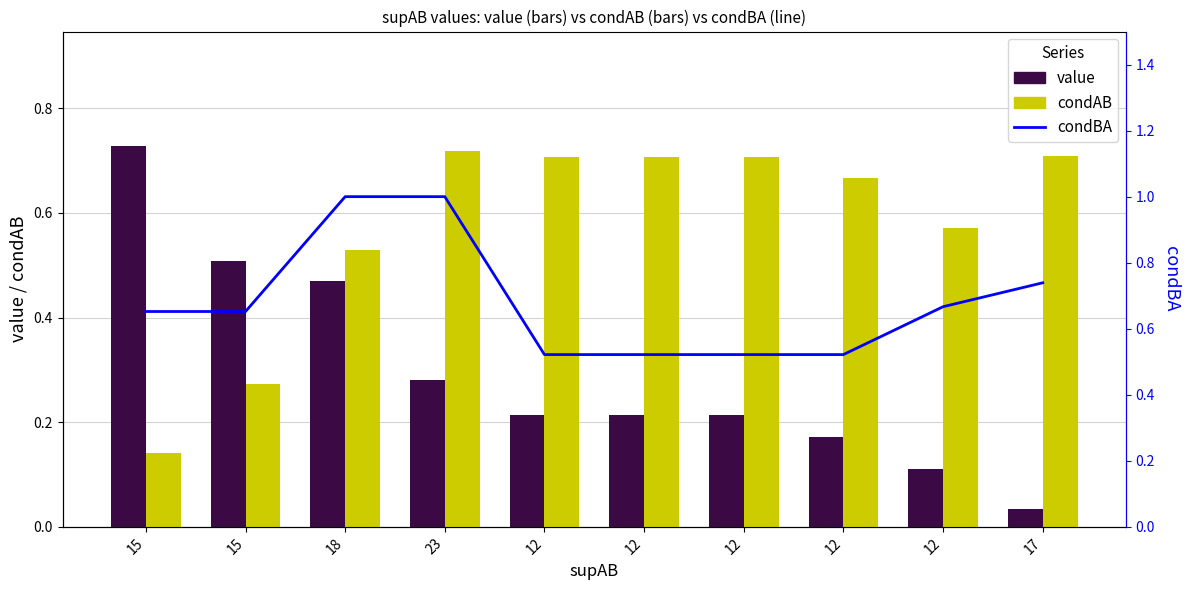

Reading left to right, extract all data points from this chart.

value: 0.7	0.5	0.5	0.3	0.2	0.2	0.2	0.2	0.1	0.0
condAB: 0.1	0.3	0.5	0.7	0.7	0.7	0.7	0.7	0.6	0.7
condBA: 0.7	0.7	1.0	1.0	0.5	0.5	0.5	0.5	0.7	0.7